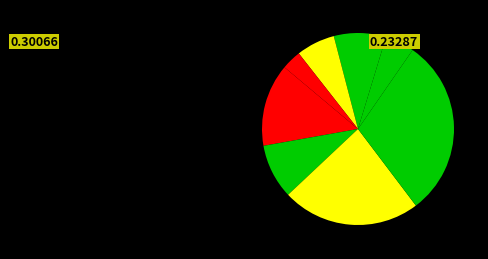

Is there a majority slice in this chart?

No